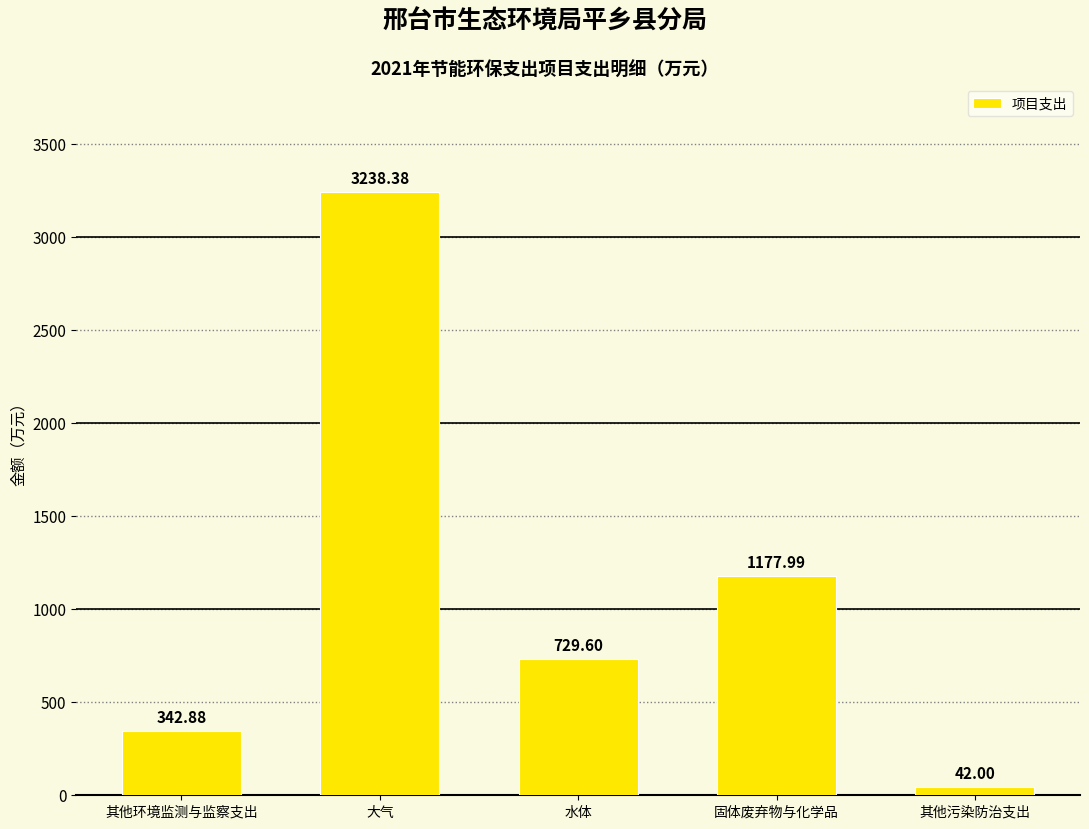

Rank the categories by value from highest to lowest.

大气, 固体废弃物与化学品, 水体, 其他环境监测与监察支出, 其他污染防治支出